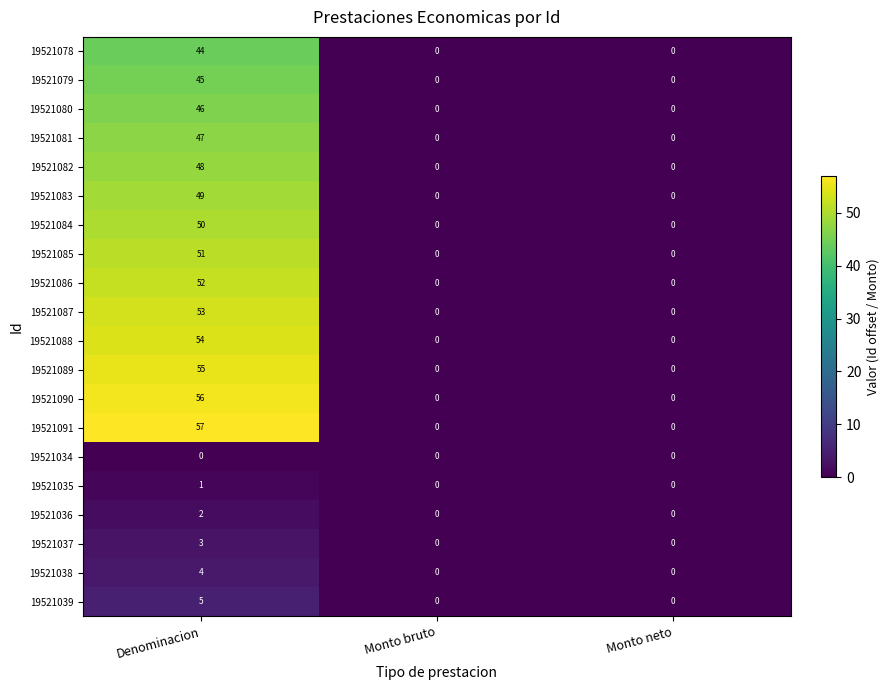

Rank the series by their maximum value, from lowest to highest.

19521034, 19521035, 19521036, 19521037, 19521038, 19521039, 19521078, 19521079, 19521080, 19521081, 19521082, 19521083, 19521084, 19521085, 19521086, 19521087, 19521088, 19521089, 19521090, 19521091